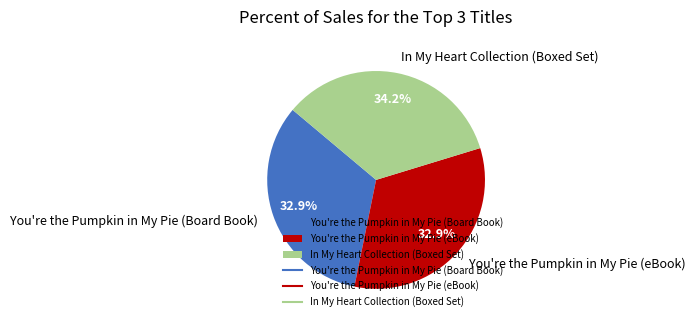

What is the ratio of the value at You're the Pumpkin in My Pie (eBook) to the value at In My Heart Collection (Boxed Set)?

1.0